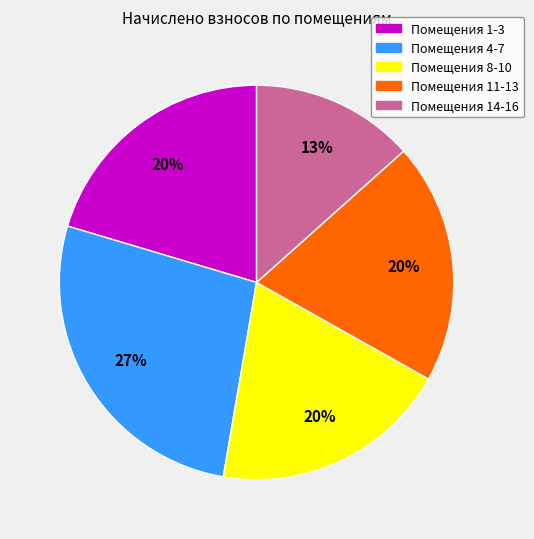

Is there any slice that represents more than half of the pie?

No